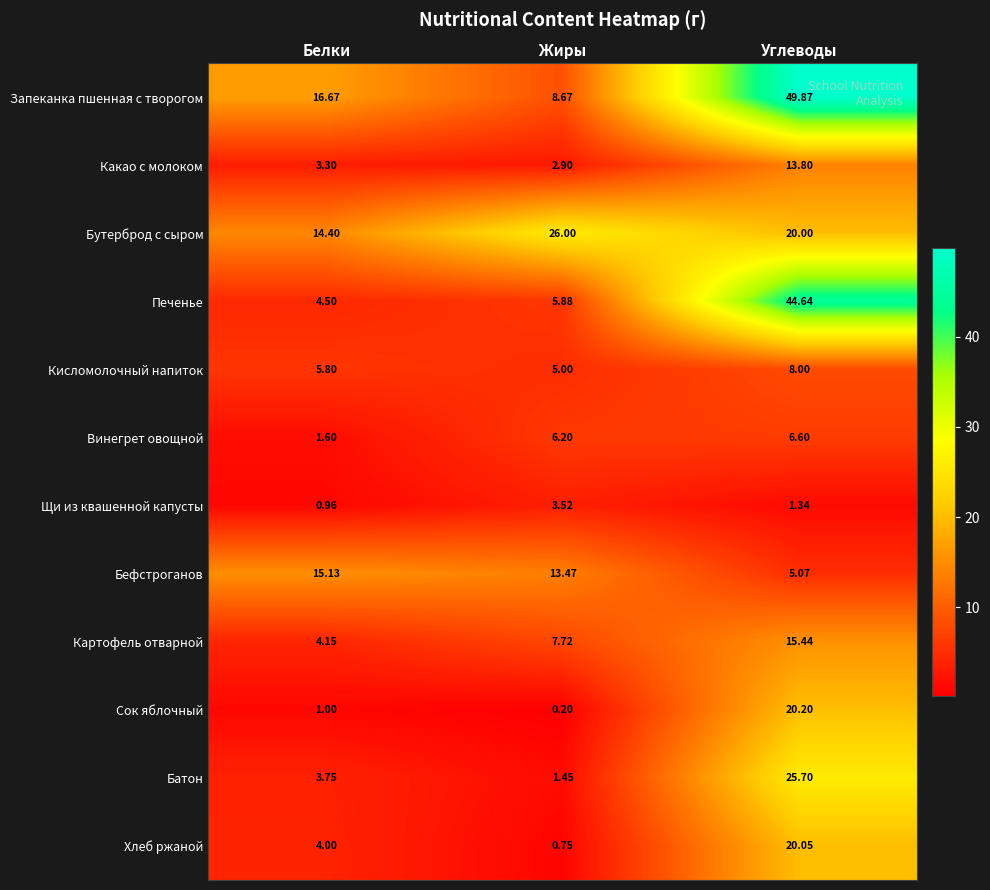

Between Жиры and Углеводы, which series saw the biggest shift?

Запеканка пшенная с творогом